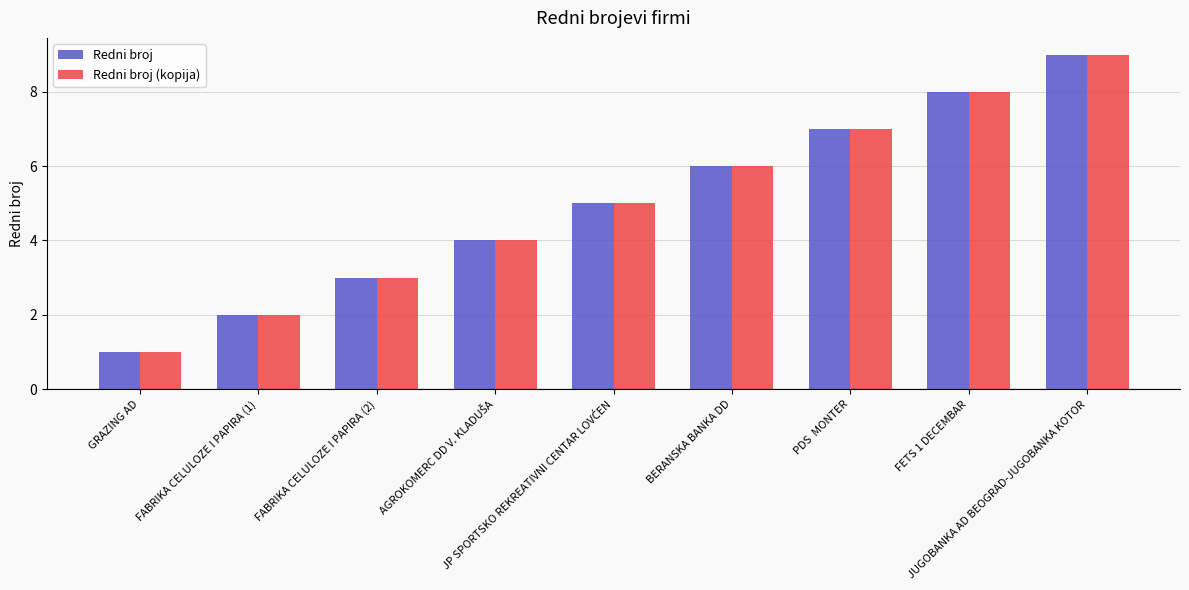

What is the sum of all Redni broj (kopija) values?

45